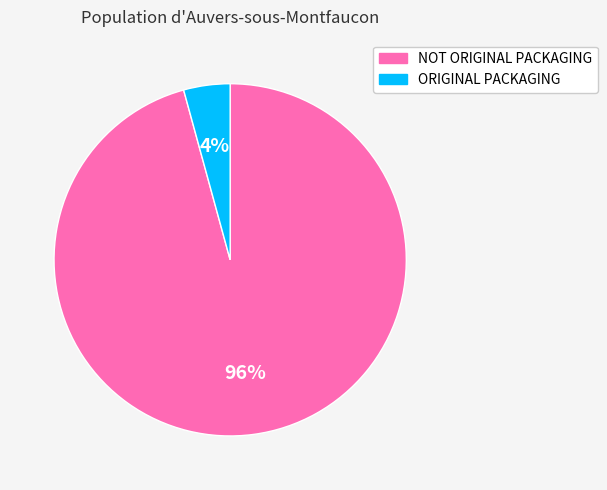

What is the majority slice?

NOT ORIGINAL PACKAGING